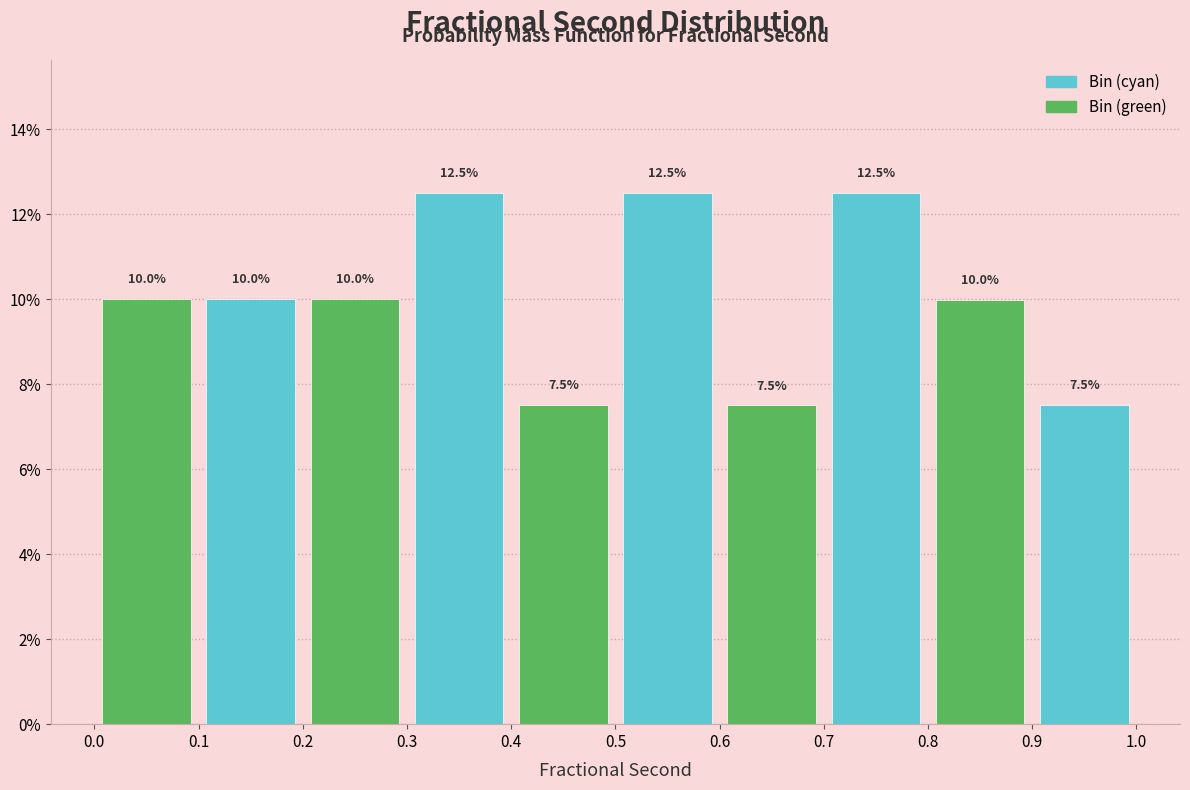

How tall is the bar that spans 0.6 to 0.7 on the x-axis?

7.5